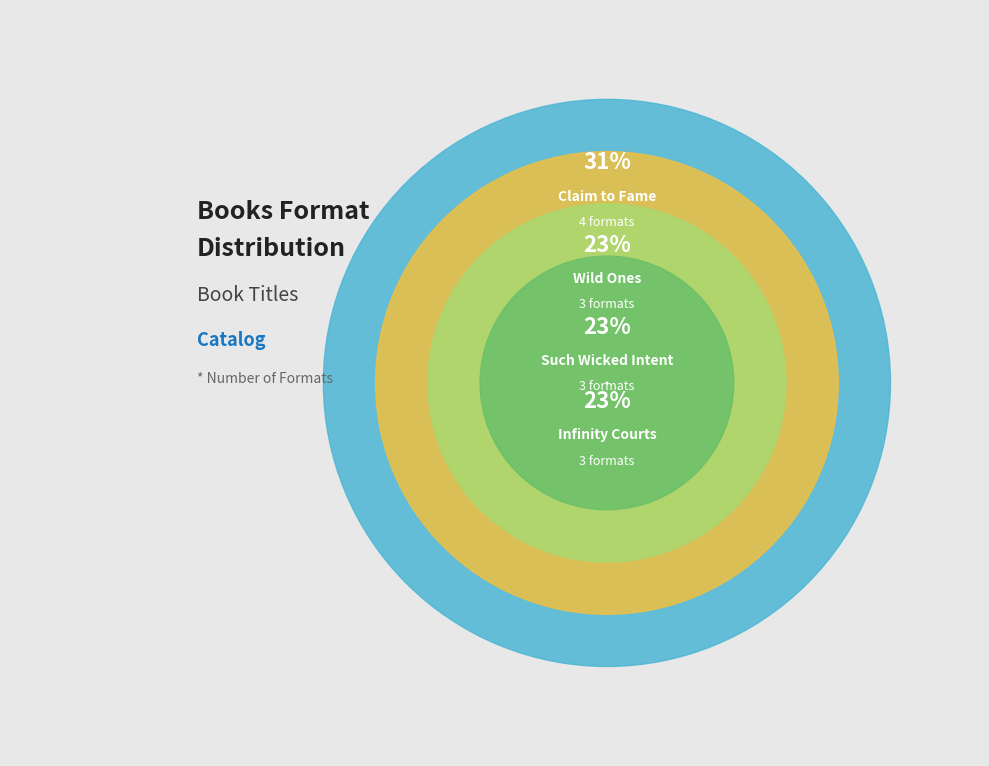

Rank the categories by value from lowest to highest.

Wild Ones, Infinity Courts, Such Wicked Intent, Claim to Fame